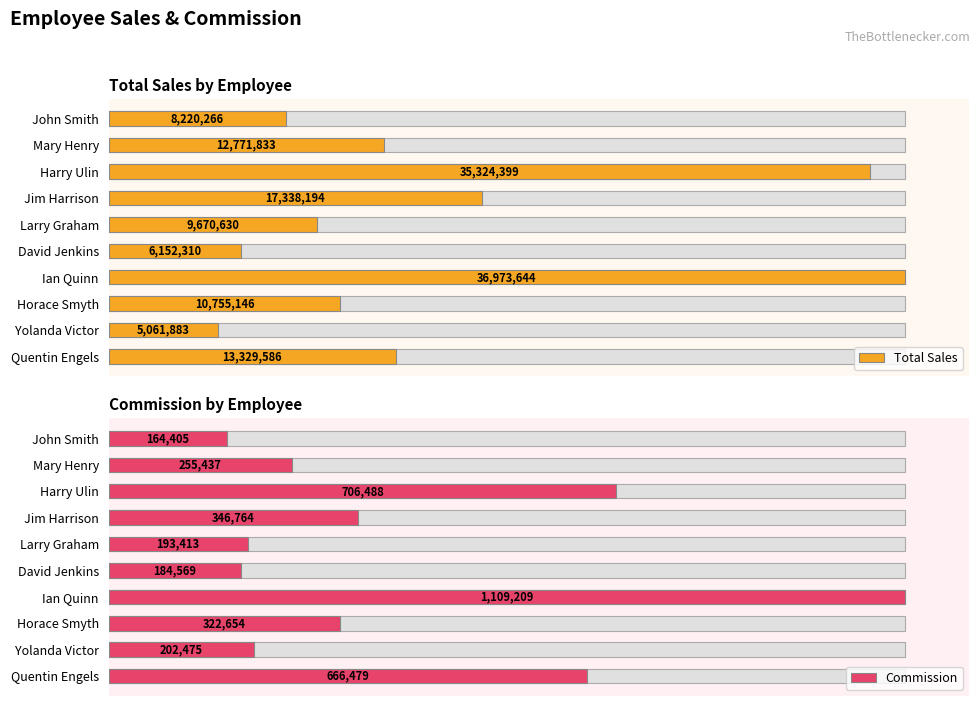

Is the value of Total Sales at Mary Henry greater than the value of Commission at Larry Graham?

Yes